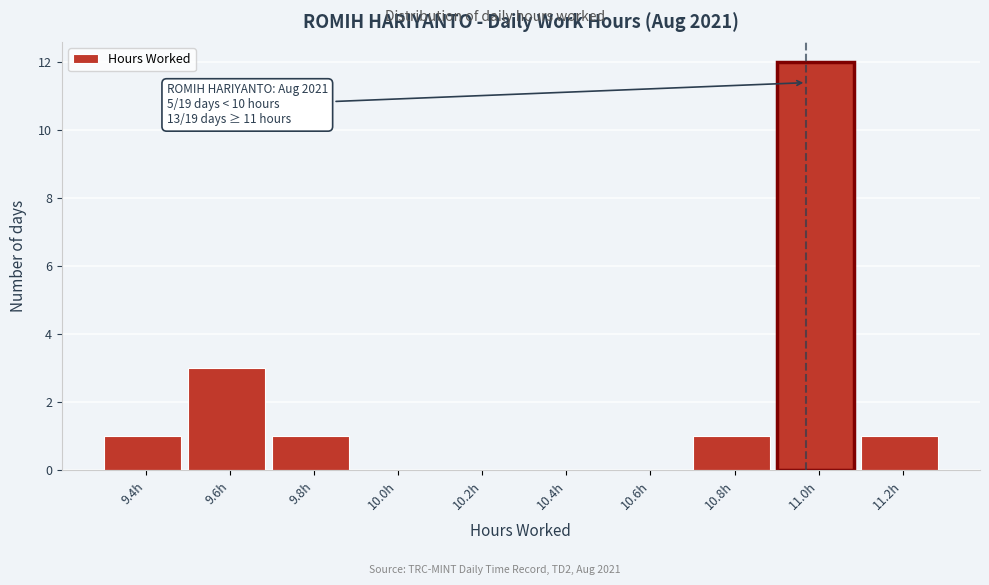

Reading right to left, extract all data points from this chart.

11.2h=1	11.0h=12	10.8h=1	10.6h=0	10.4h=0	10.2h=0	10.0h=0	9.8h=1	9.6h=3	9.4h=1